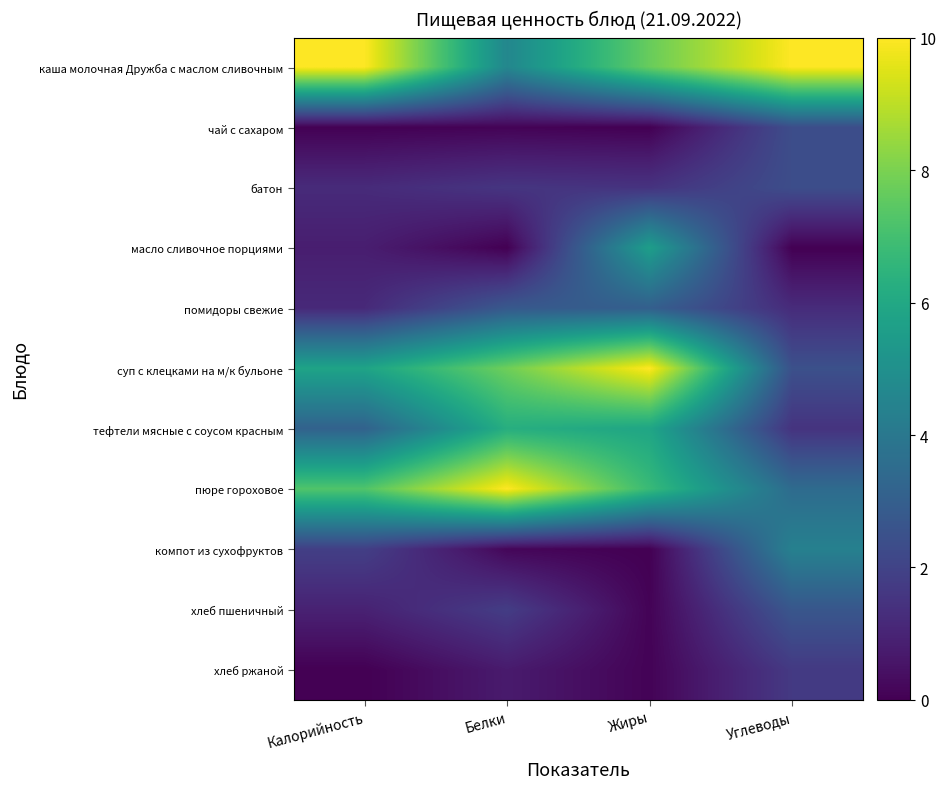

Count the number of categories in the chart.

4